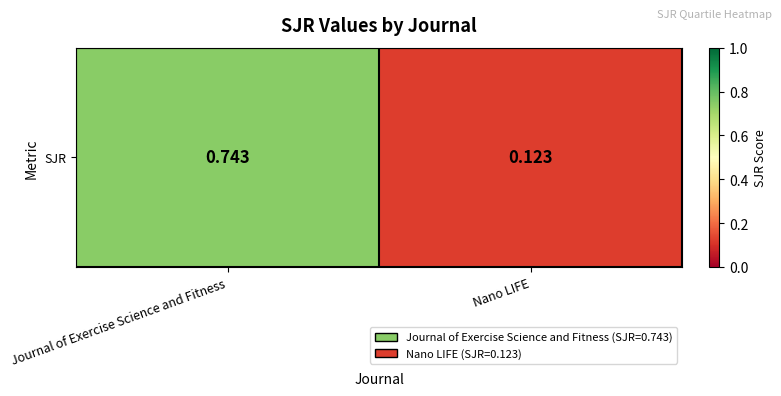

Is it true that the value at Journal of Exercise Science and Fitness is 1.1?

False